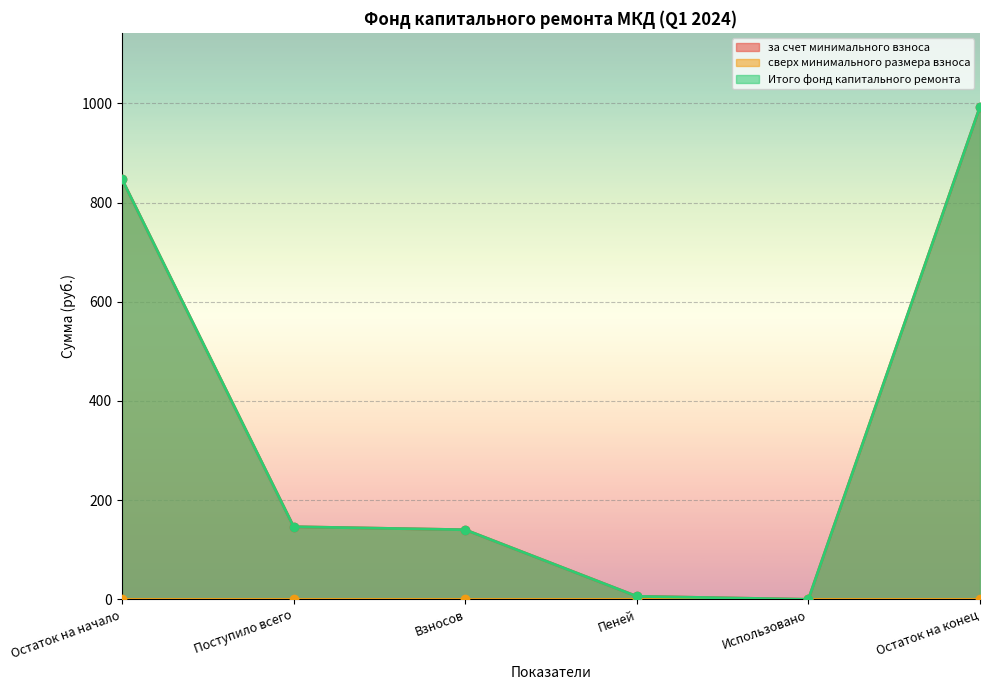

What is the value of the за счет минимального взноса point at the 6th from the left?

993.1